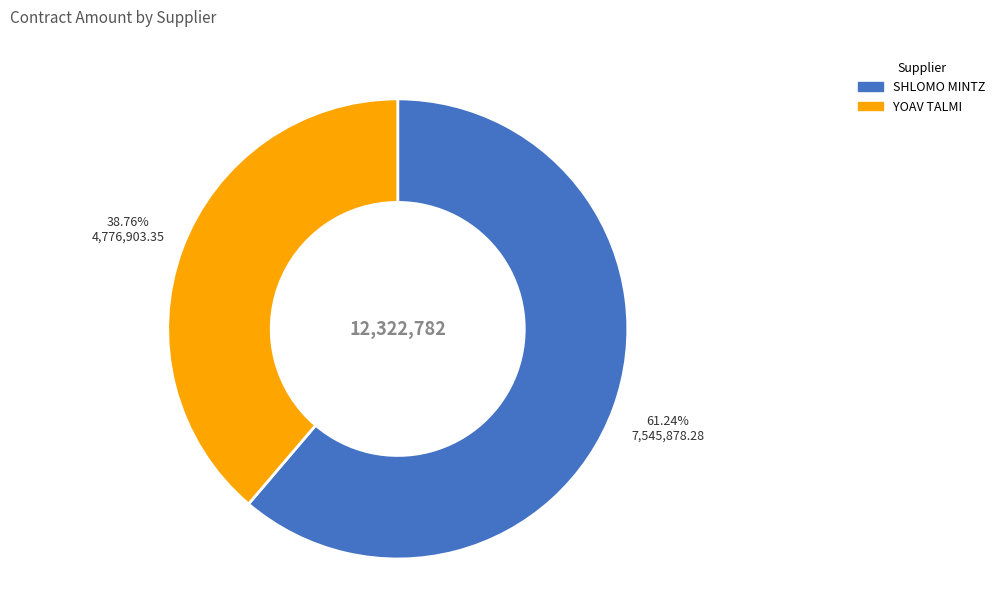

Count the number of slices in the pie.

2